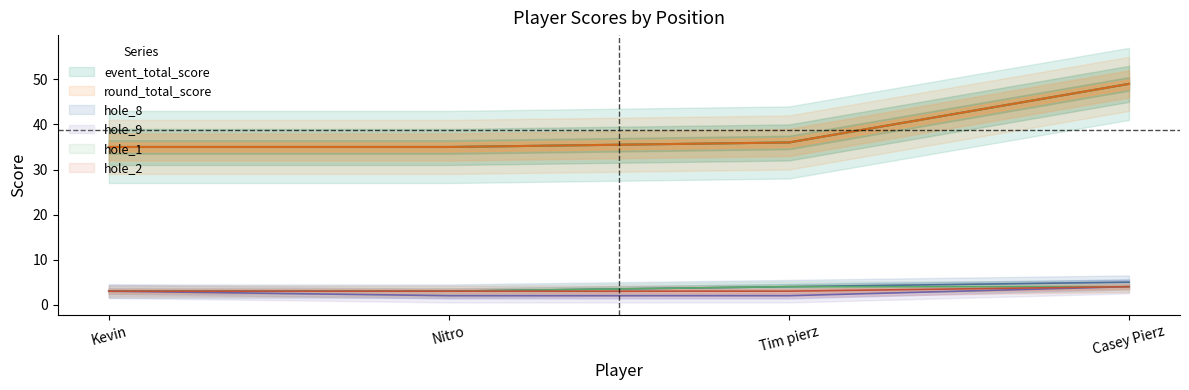

Is this an area chart (filled region under the line)?

No